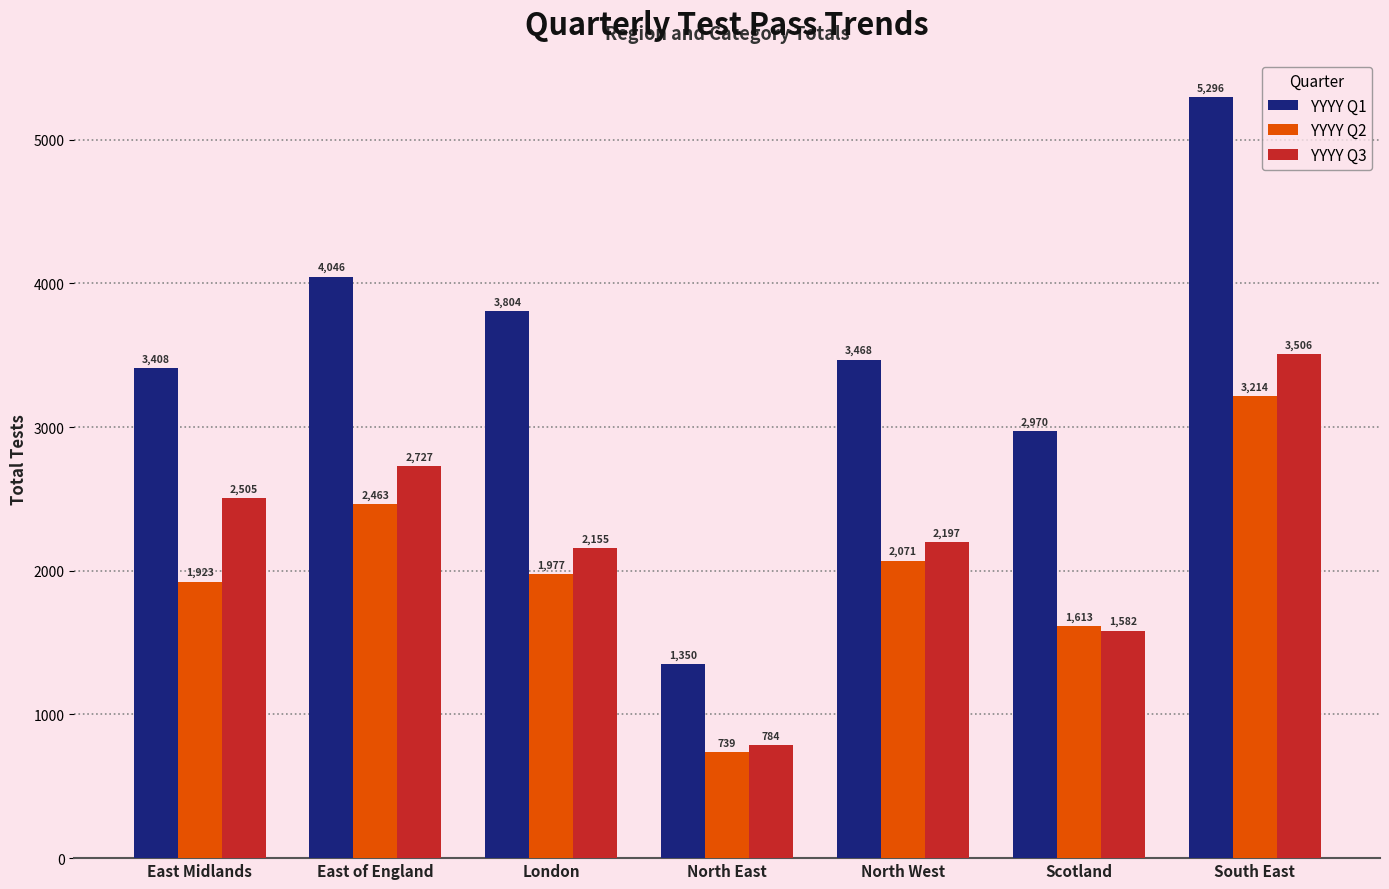

Which category has the highest value in the YYYY Q1 series?

South East